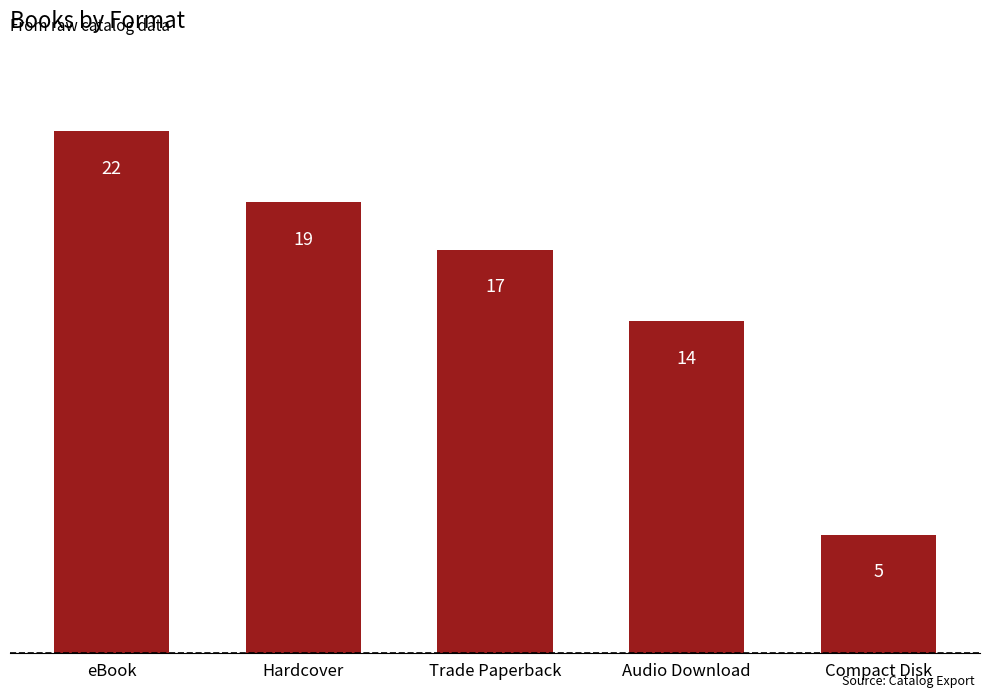

What is the minimum value shown in the chart?

5